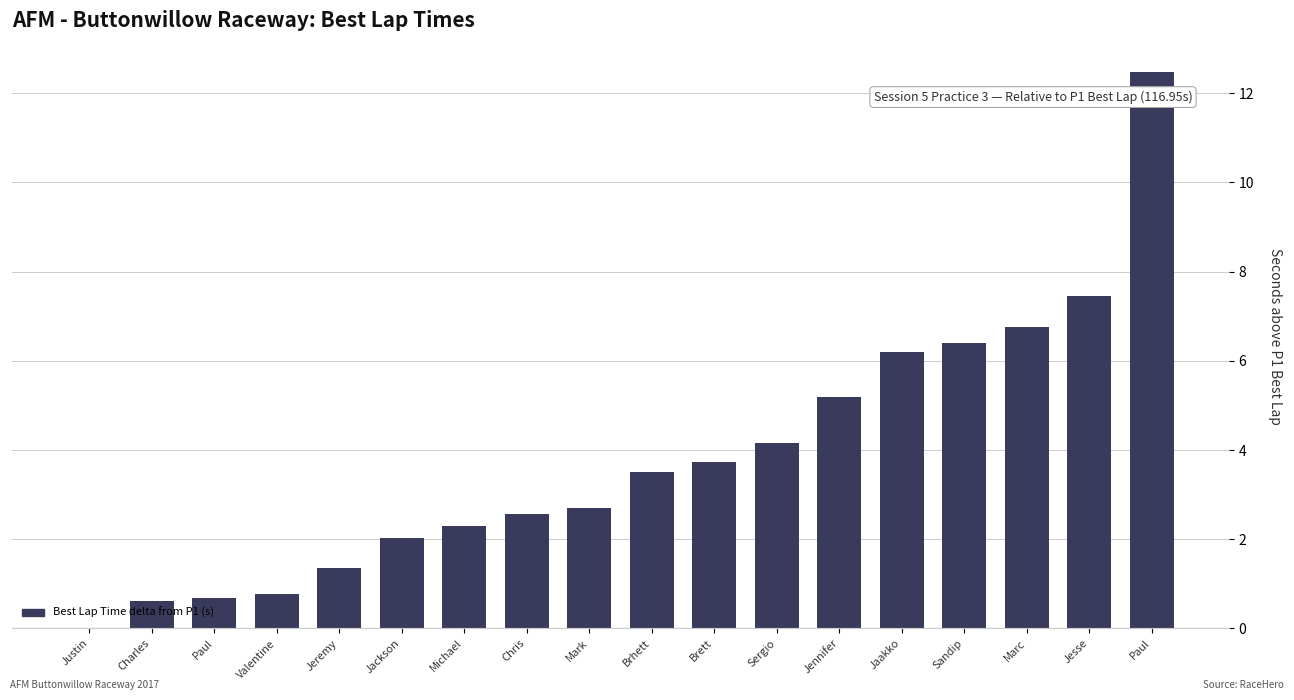

What is the label of the 12th bar from the right?

Michael